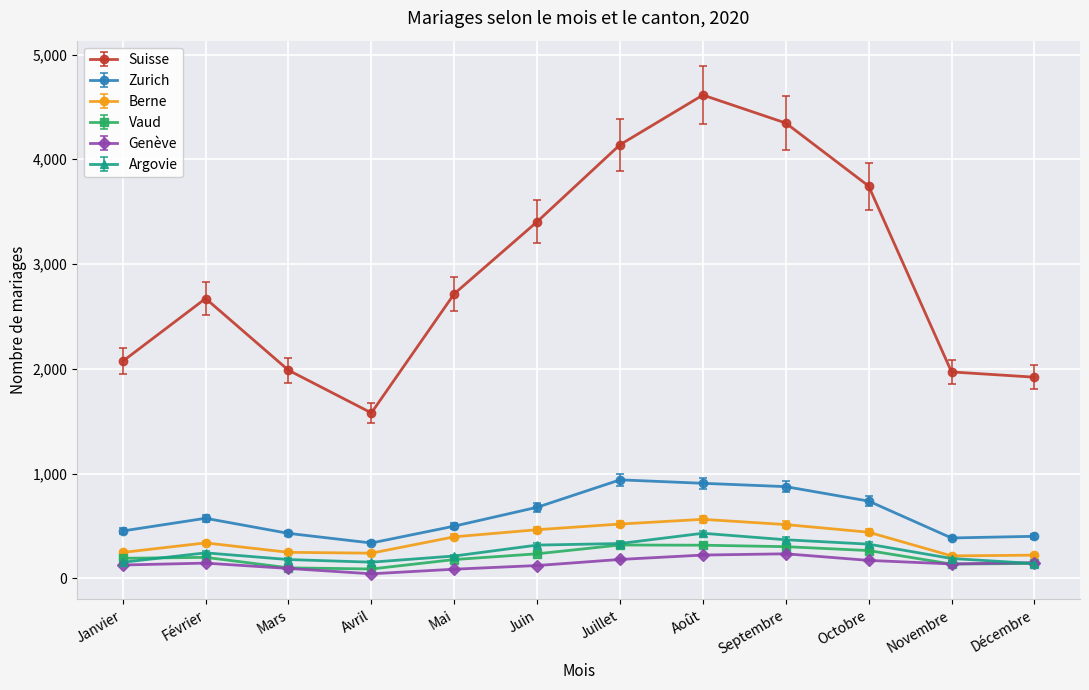

How many lines are shown in the chart?

6